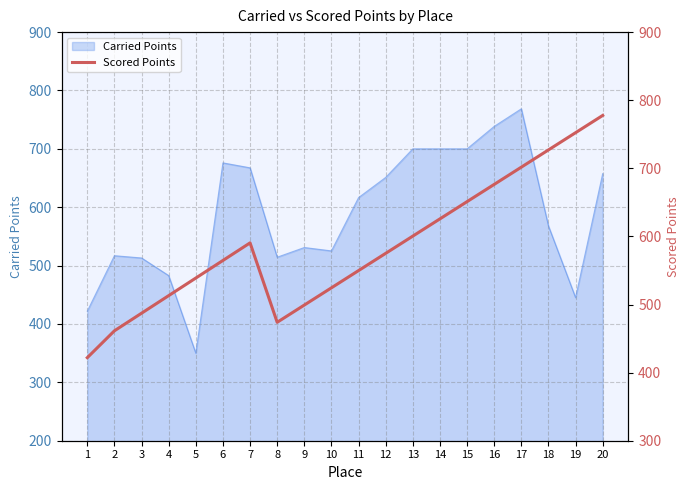

Where does the data first go above 575?

7